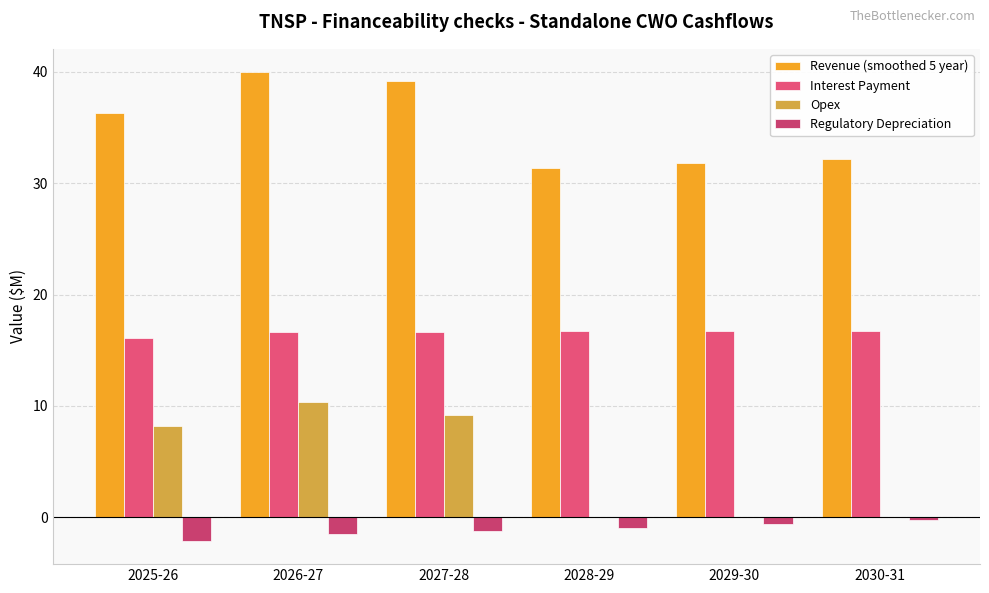

What is the sum of the Regulatory Depreciation values at 2027-28 and 2025-26?

-3.3